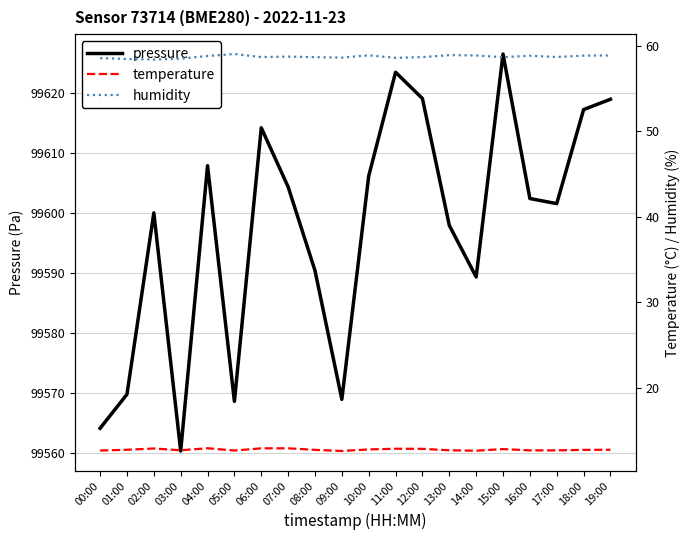

At which label does pressure first exceed 99602?

04:00